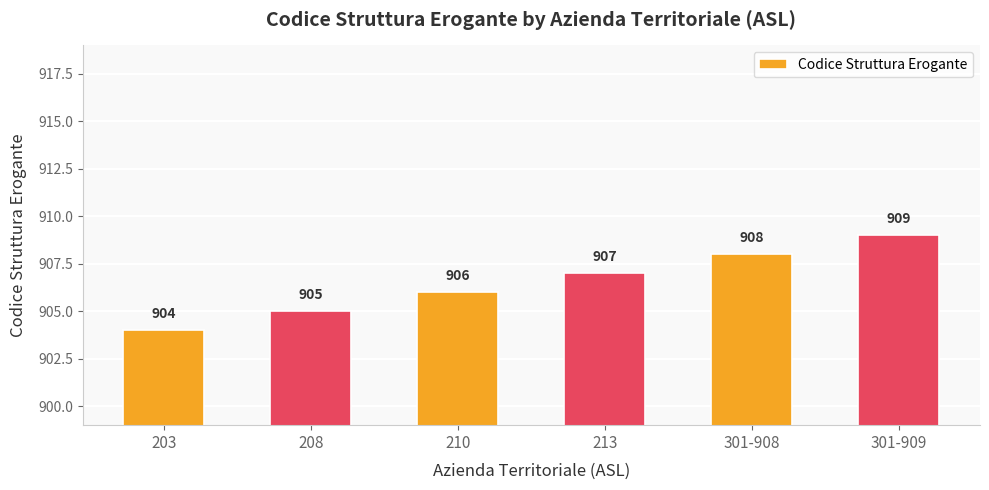

Count the number of data series in this chart.

1